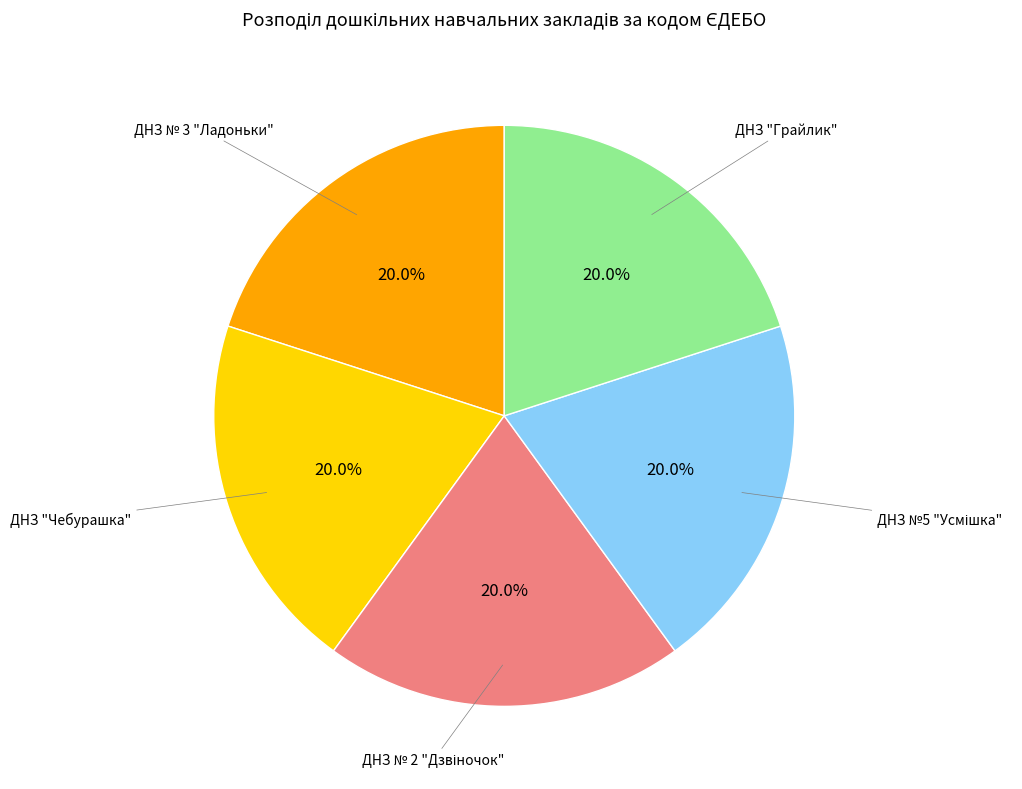

Count the number of slices in the pie.

5